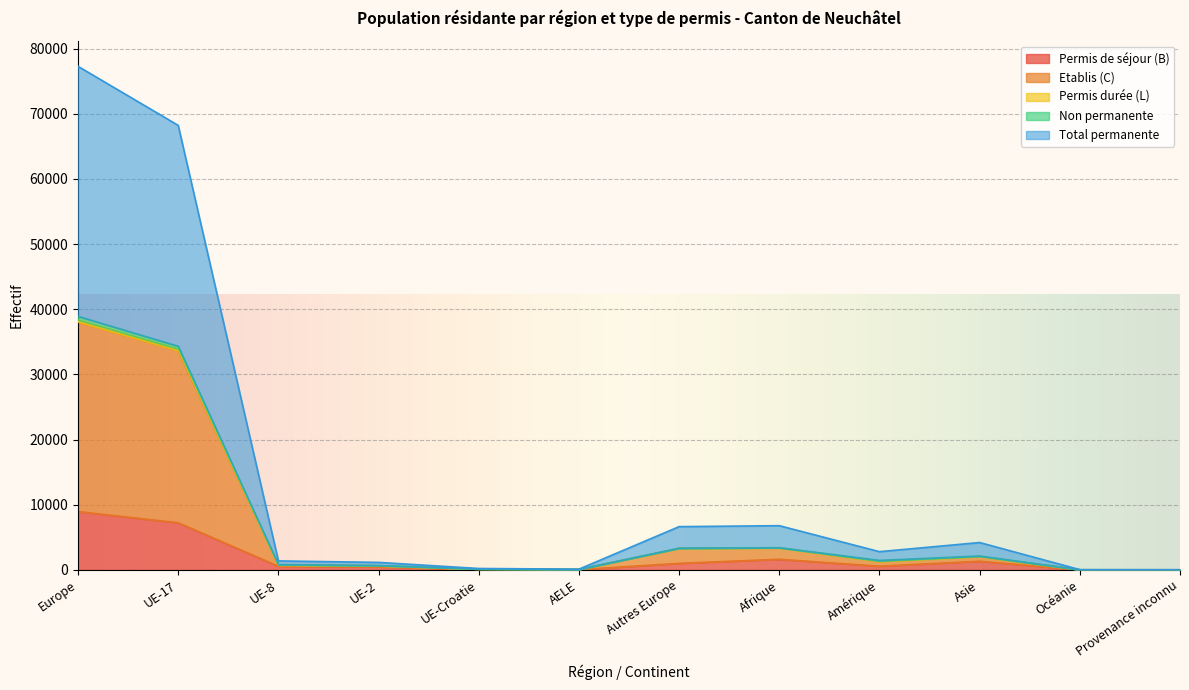

True or false: Non permanente and Total permanente cross at least once.

False